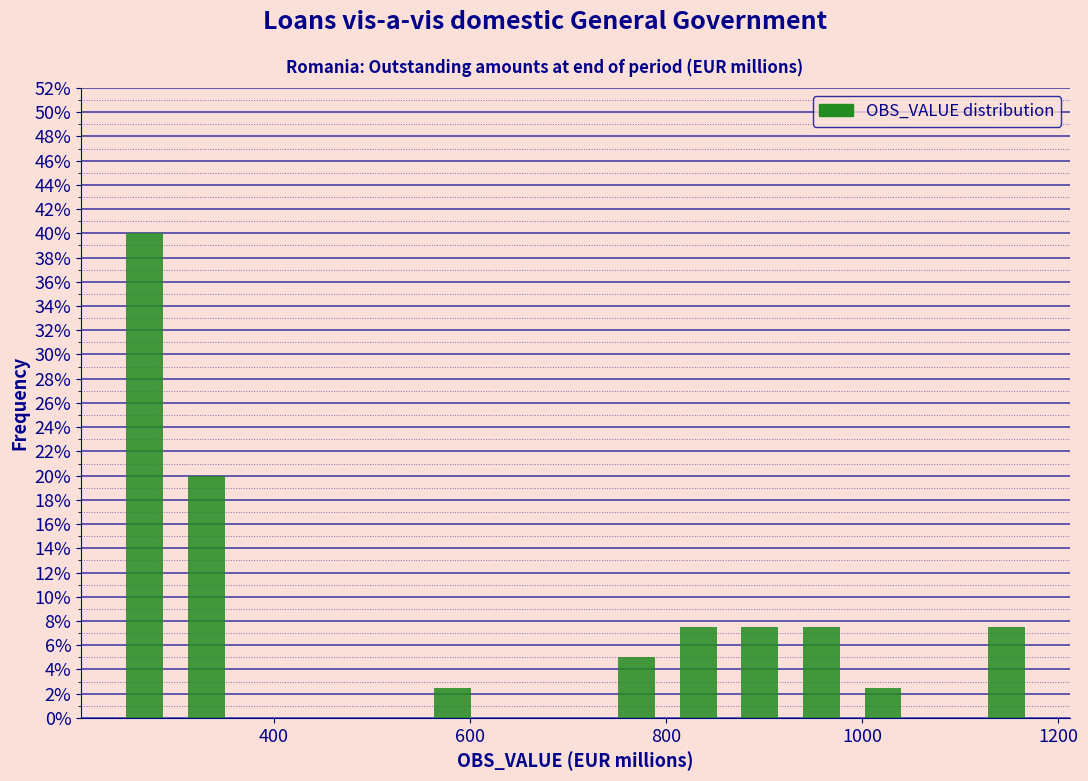

Around what value on the x-axis is the tallest bar? Give the approximate position of its centre, as read against the axis.

260